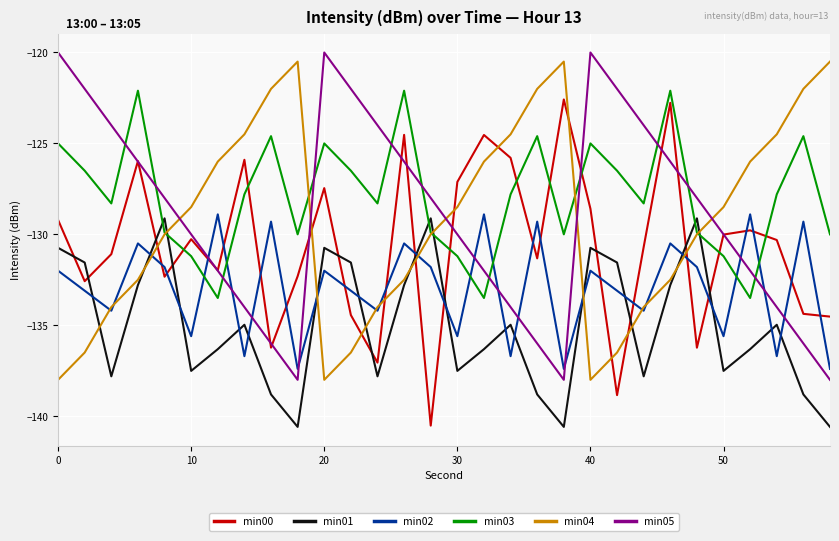

What is the difference between the maximum and minimum values in the min05 series?

18.0